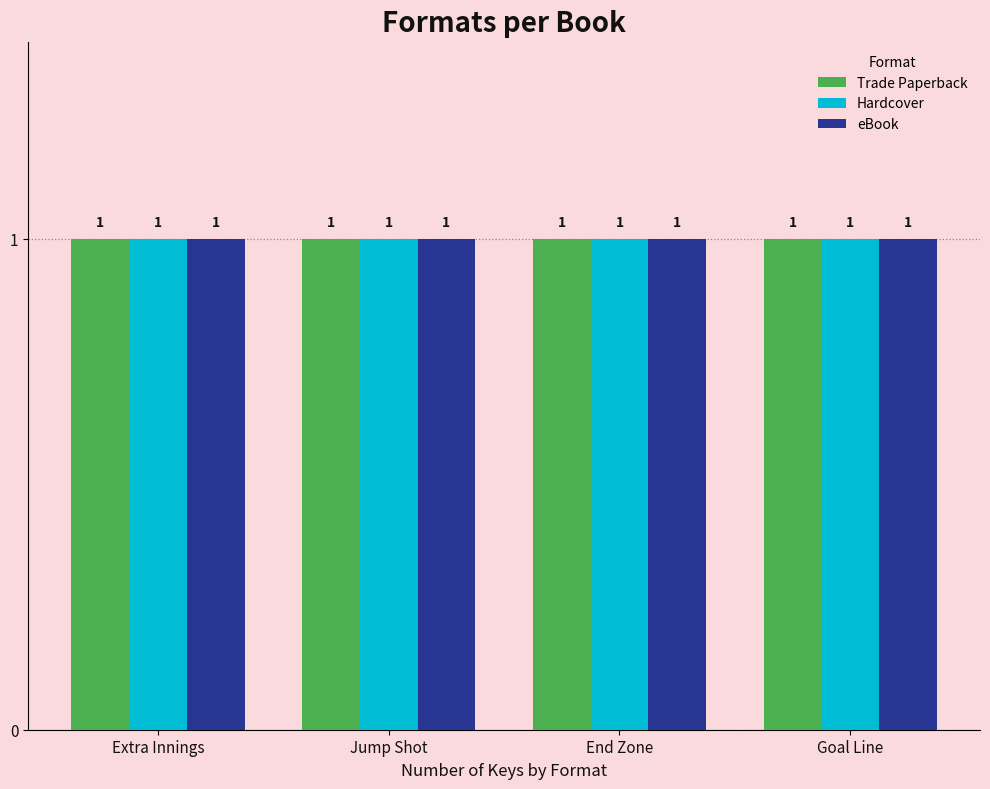

What position from the left is Goal Line?

4